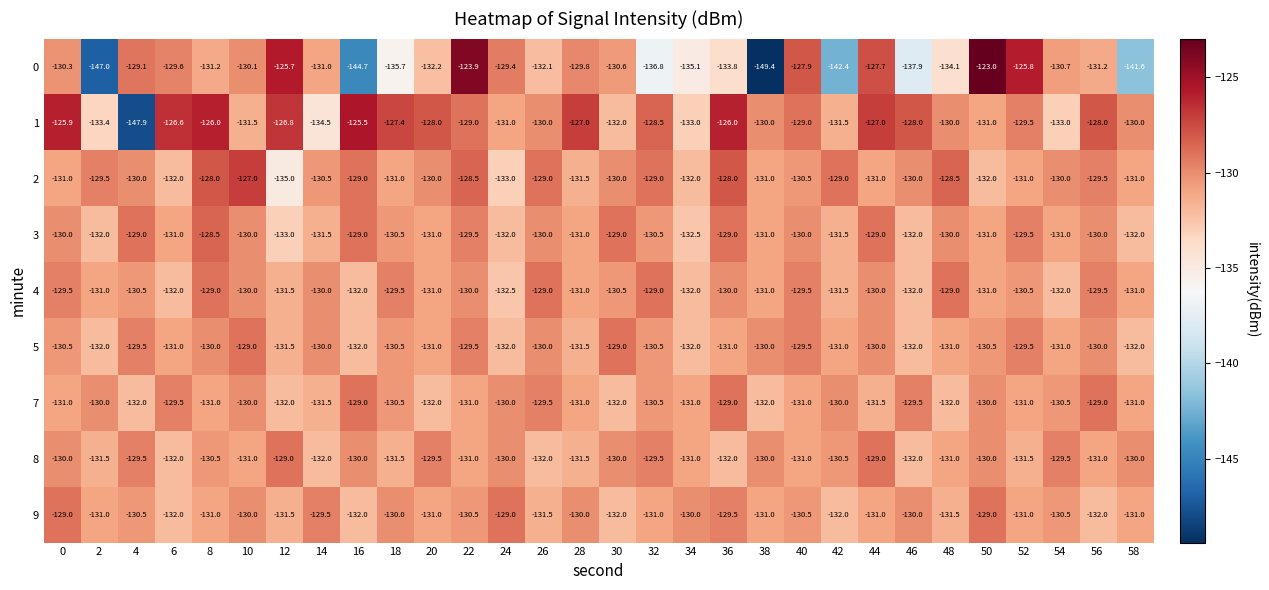

The value of 2 at 16 is -129.0. True or false?

True